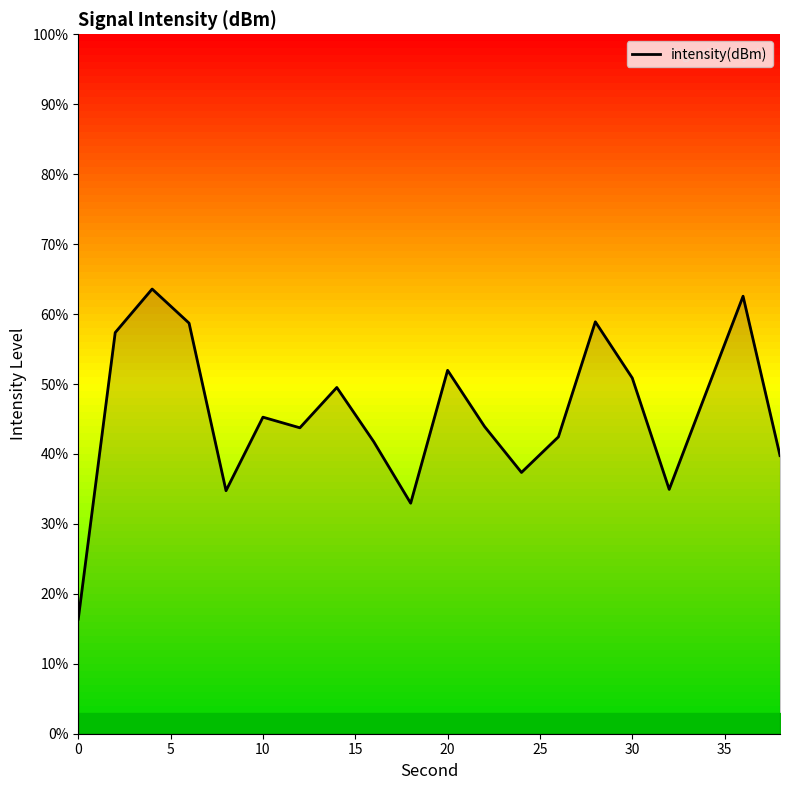

What is the greatest value displayed?

63.6